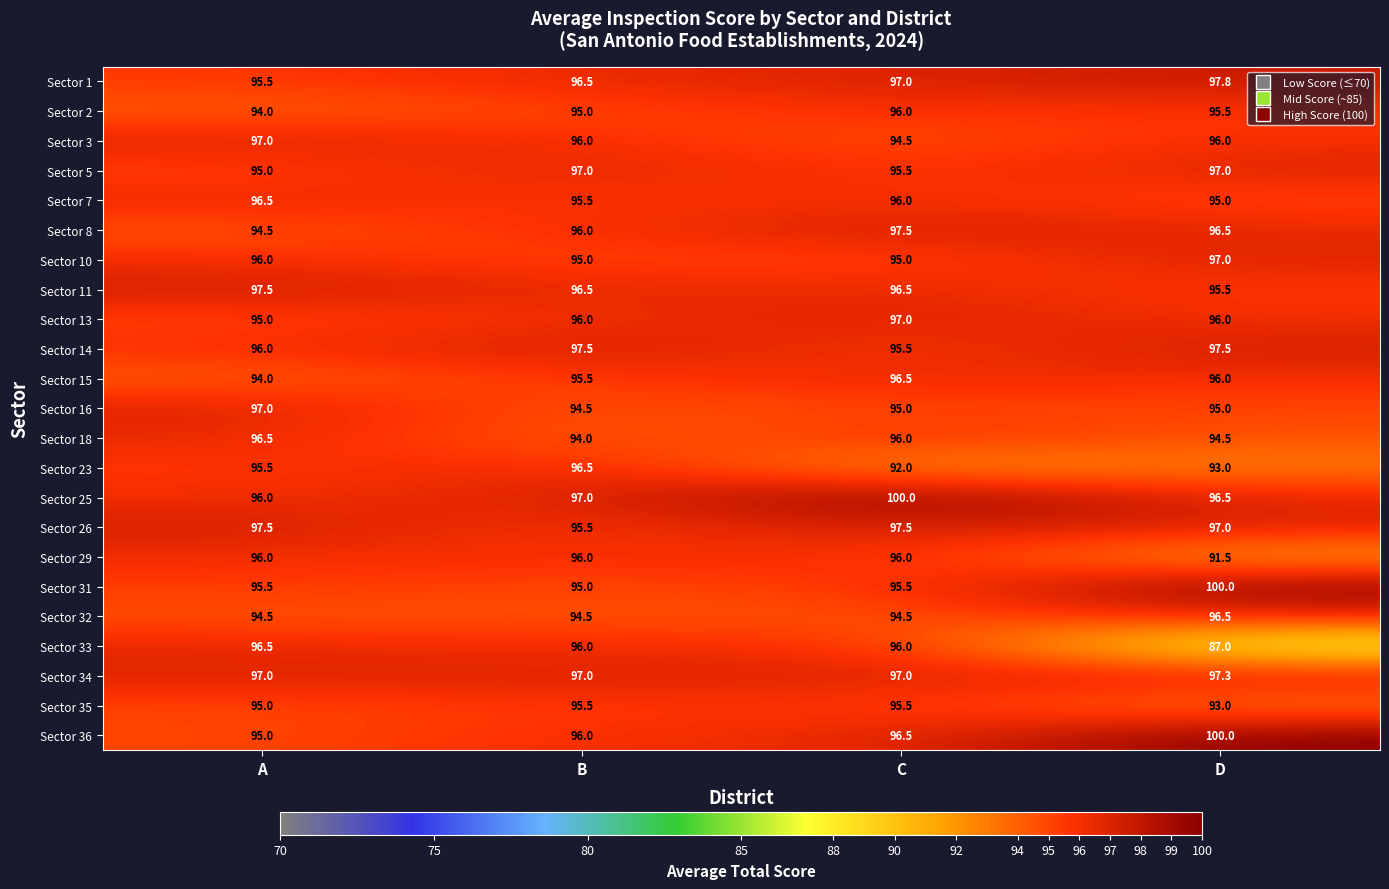

Is it true that Sector 3 equals 169.1 at C?

False